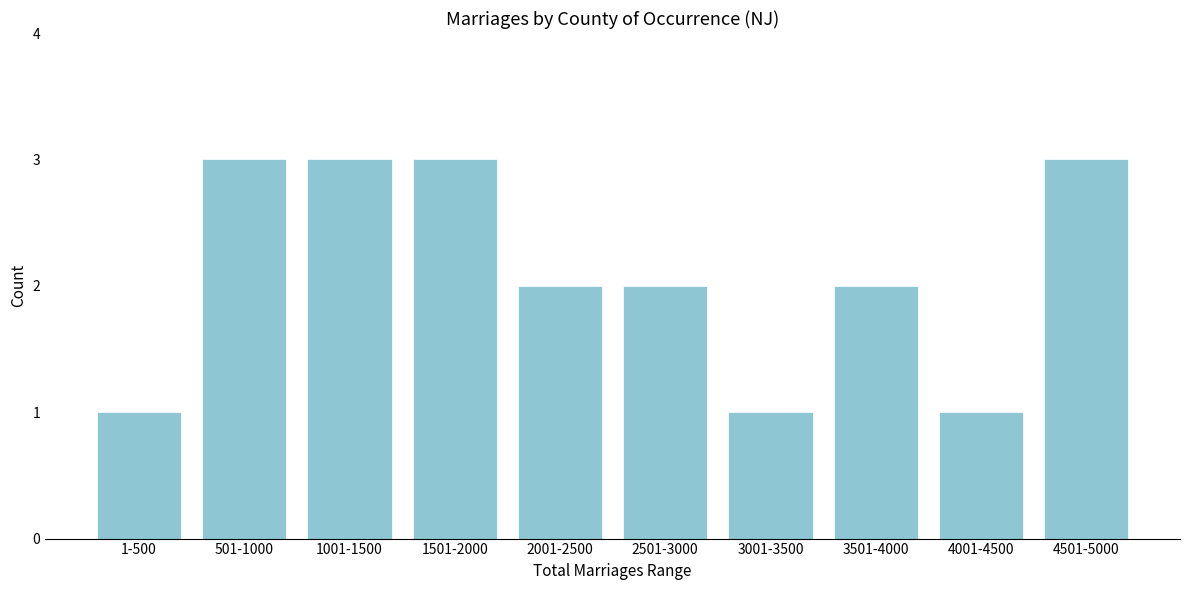

Reading left to right, transcribe all the data shown in this chart.

1	3	3	3	2	2	1	2	1	3